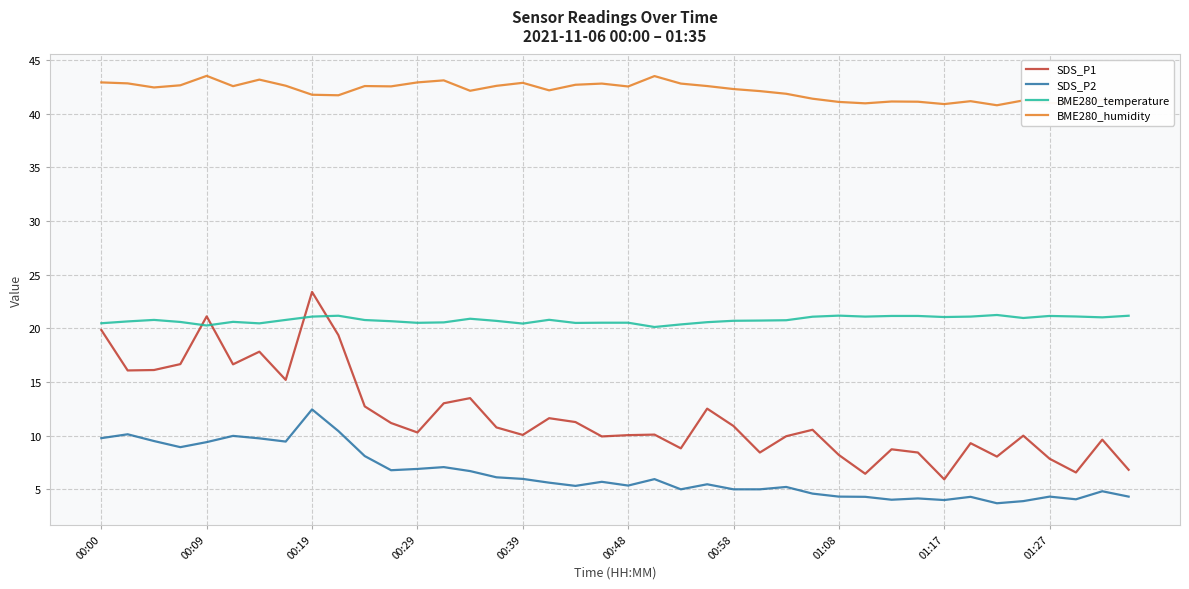

What is the average value of the BME280_temperature series?

20.8